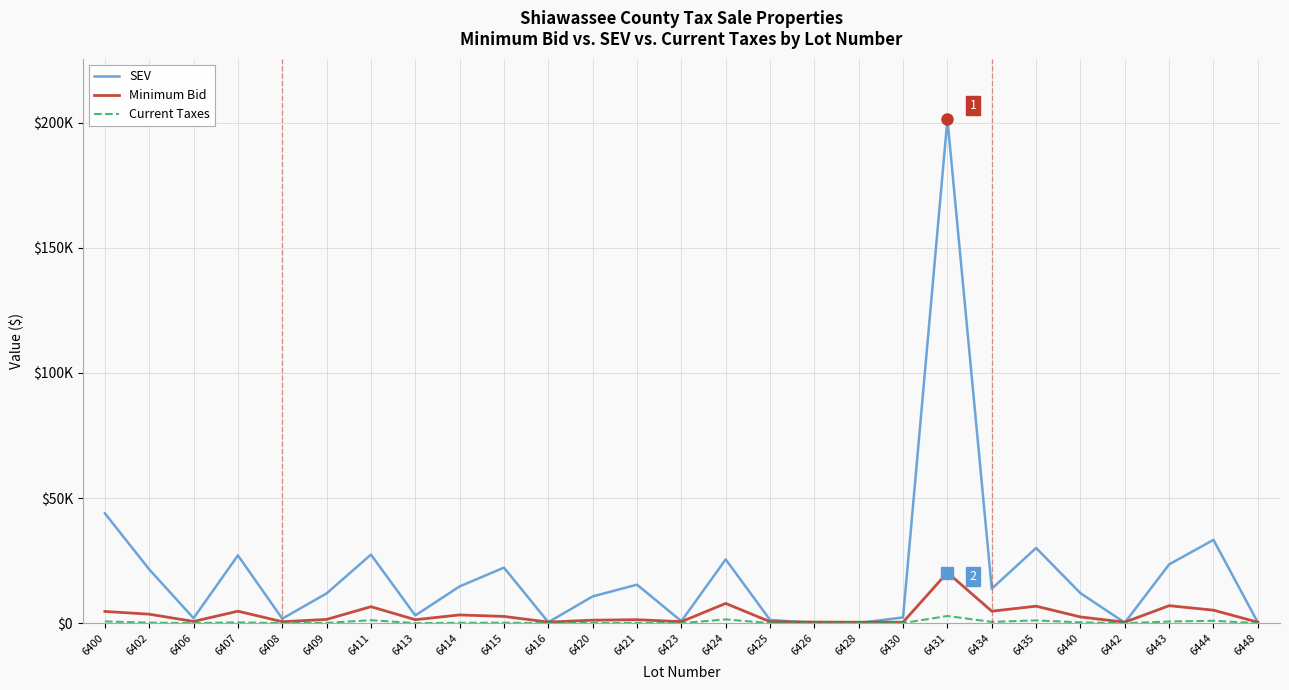

Is this an area chart (filled region under the line)?

No